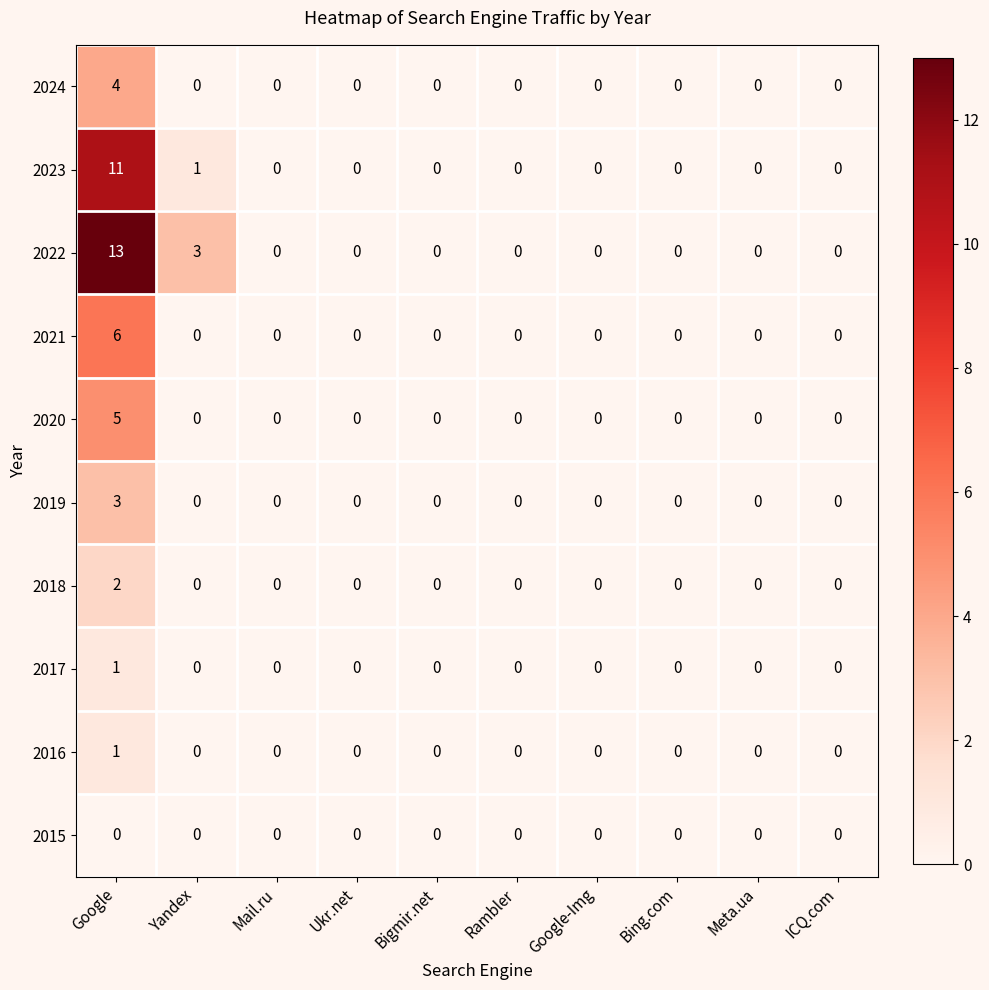

What is the spread (max minus min) of values at Google?

13